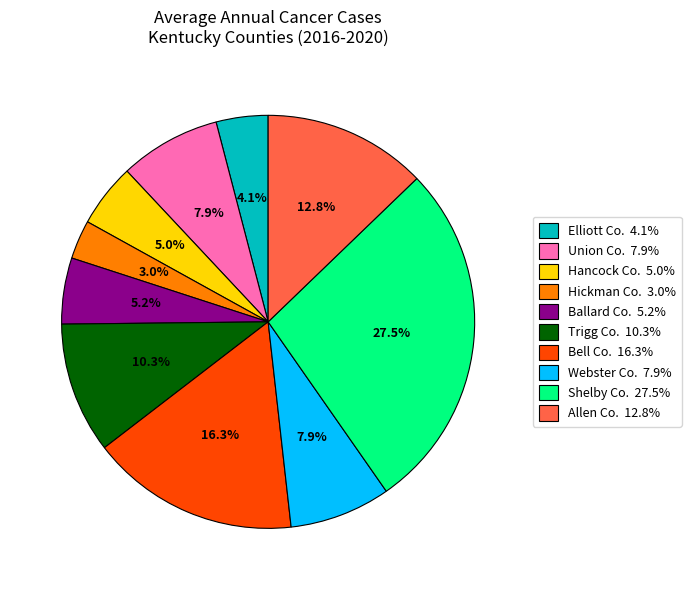

Is there a majority slice in this chart?

No